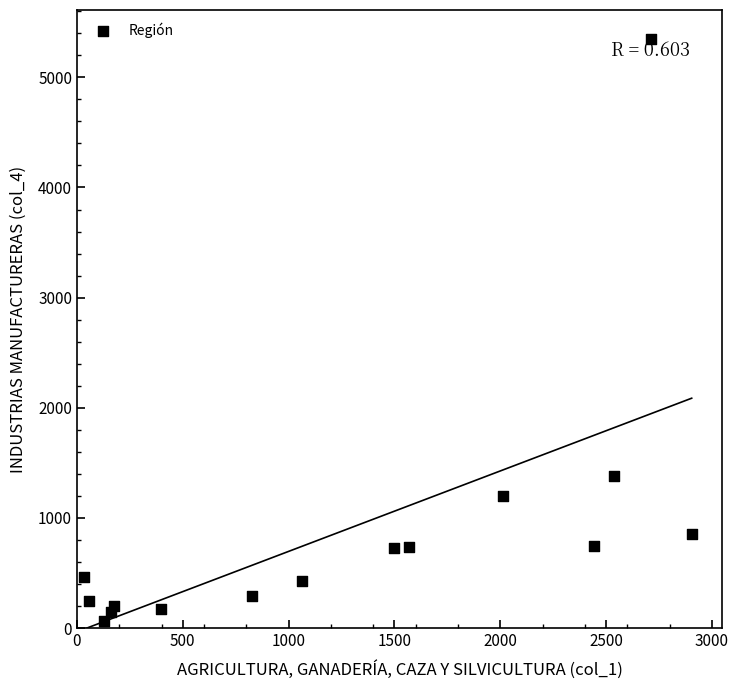

What Y value in the scatter plot is closest to 2702?

1383